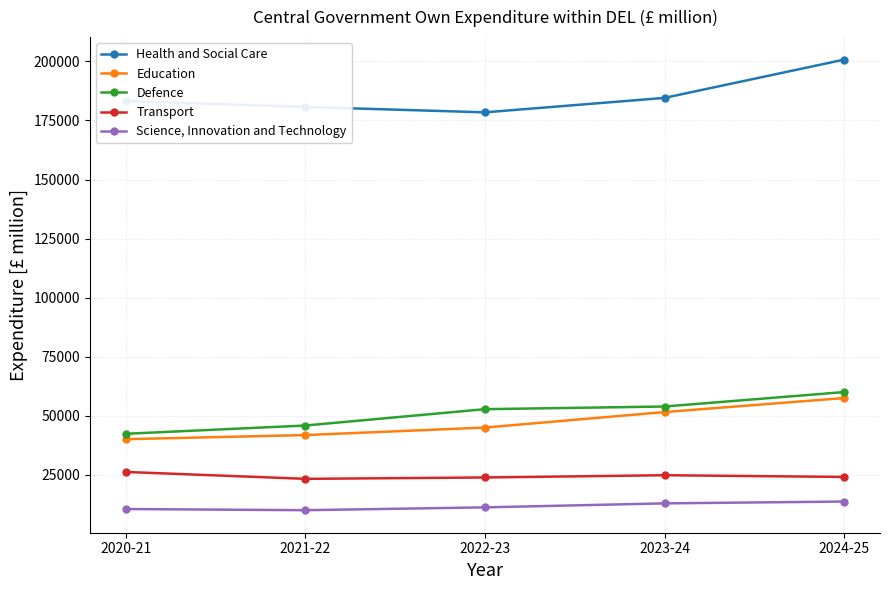

What are all the series names shown in the legend?

Health and Social Care, Education, Defence, Transport, Science, Innovation and Technology